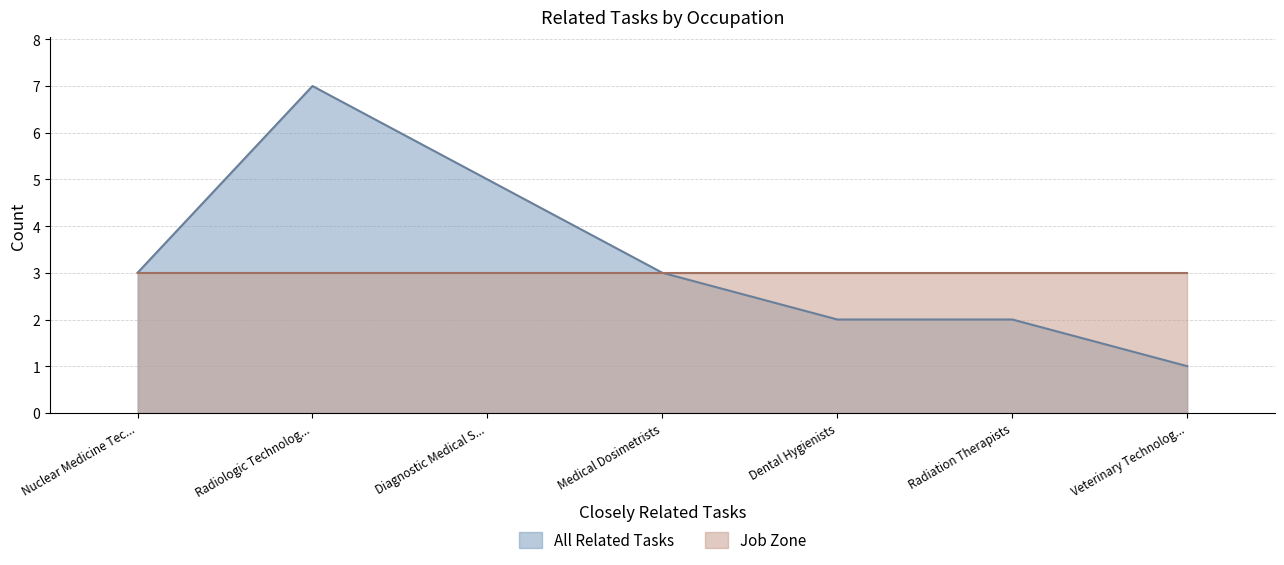

What is the value of the 1st point from the left?

3